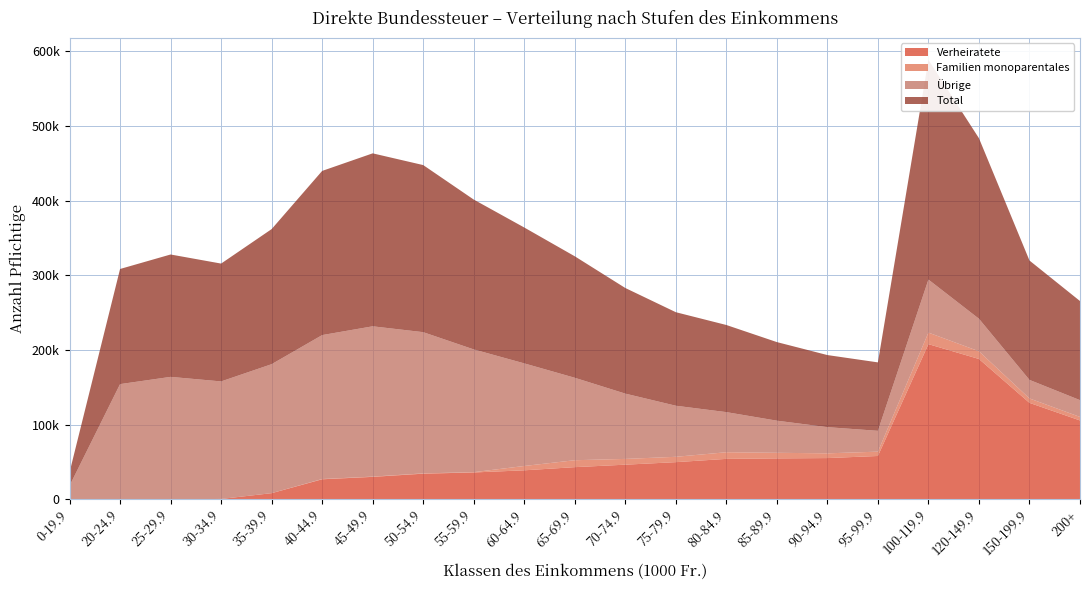

Reading right to left, extract all data points from this chart.

Verheiratete: 105593	129174	187973	207861	57987	55183	54756	54102	49724	46331	43022	38782	35905	34275	29996	26757	8154	401	0	0	0
Familien monoparentales: 4733	5919	10311	15453	5805	6345	7508	8901	7158	7728	9289	5802	413	409	359	351	32	0	0	0	0
Übrige: 22476	24852	43609	71074	27916	35080	43038	53754	68446	87488	110474	137492	164477	189220	201407	192883	172818	157504	163996	154286	18058
Total: 132802	159945	241893	294388	91708	96608	105302	116757	125328	141547	162785	182076	200795	223904	231762	219991	181004	157905	163996	154286	18058